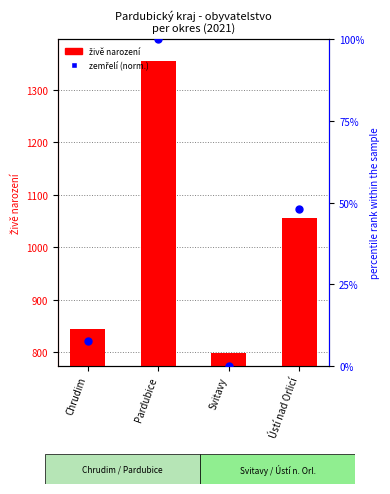

At which category is the sum across all series the highest?

Pardubice